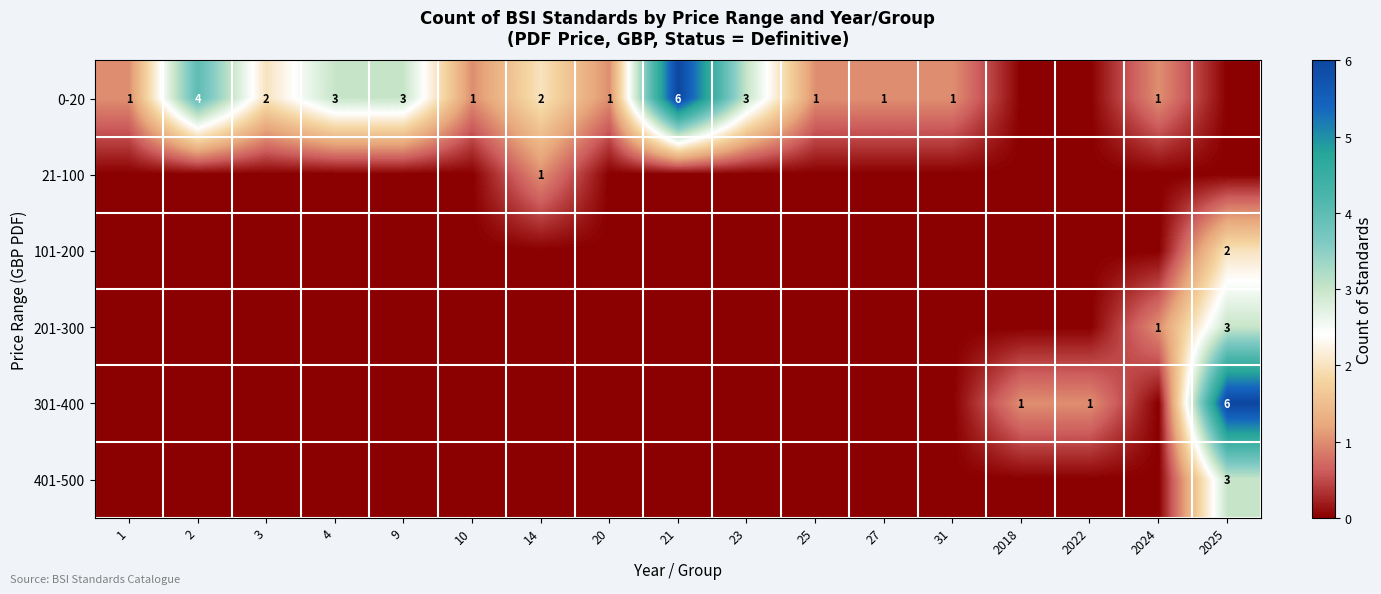

What is the sum of the 0-20 values at 31 and 3?

3